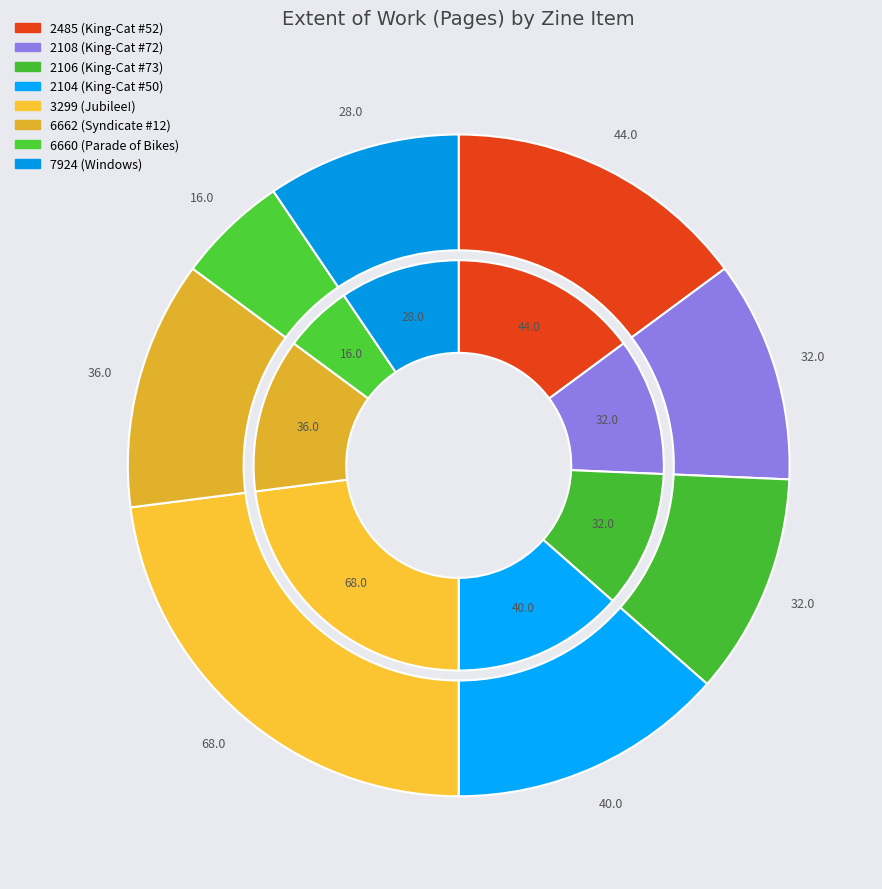

What is the change in value from 2106 (King-Cat #73) to 6662 (Syndicate #12)?

+4